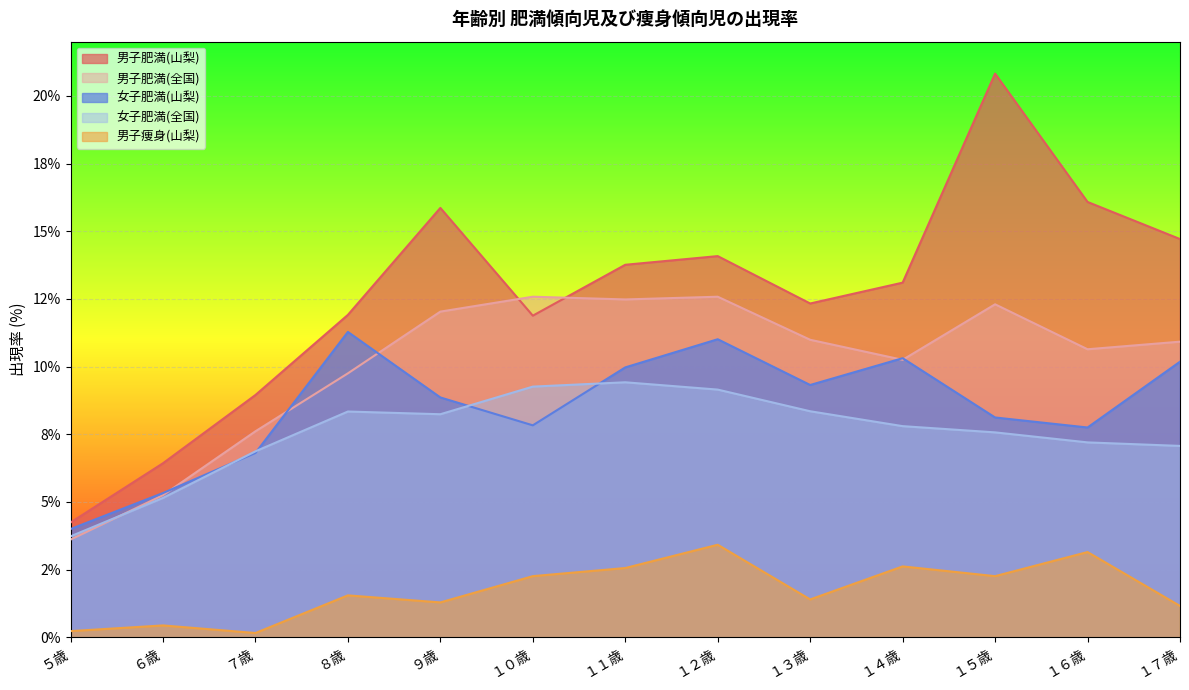

What is the sum of the 男子肥満(全国) values at ６歳 and １６歳?

15.9